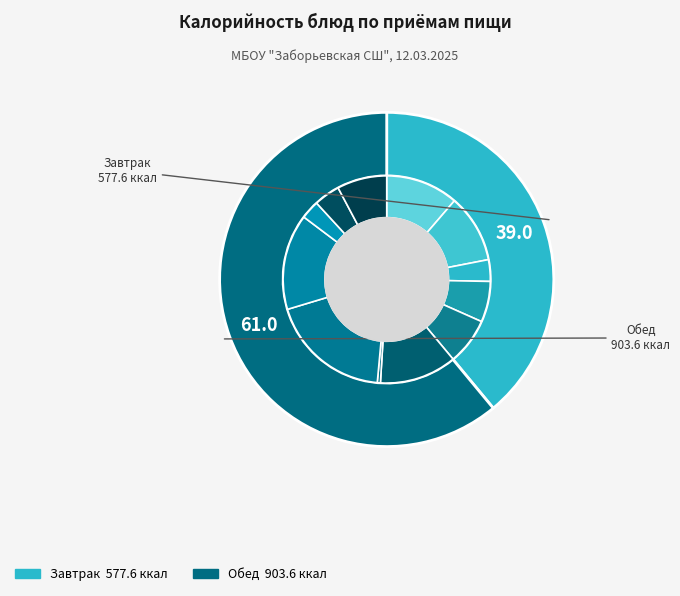

Is it true that Чай с шиповником is 1% of the pie?

False